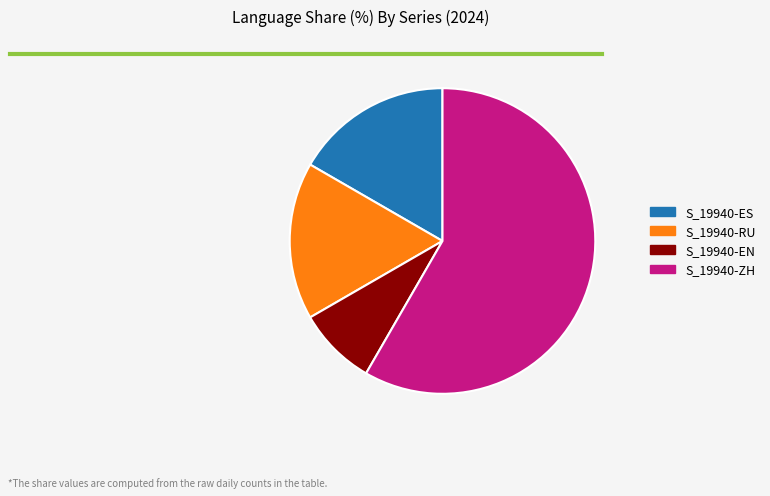

True or false: S_19940-ZH accounts for 58% of the total.

True